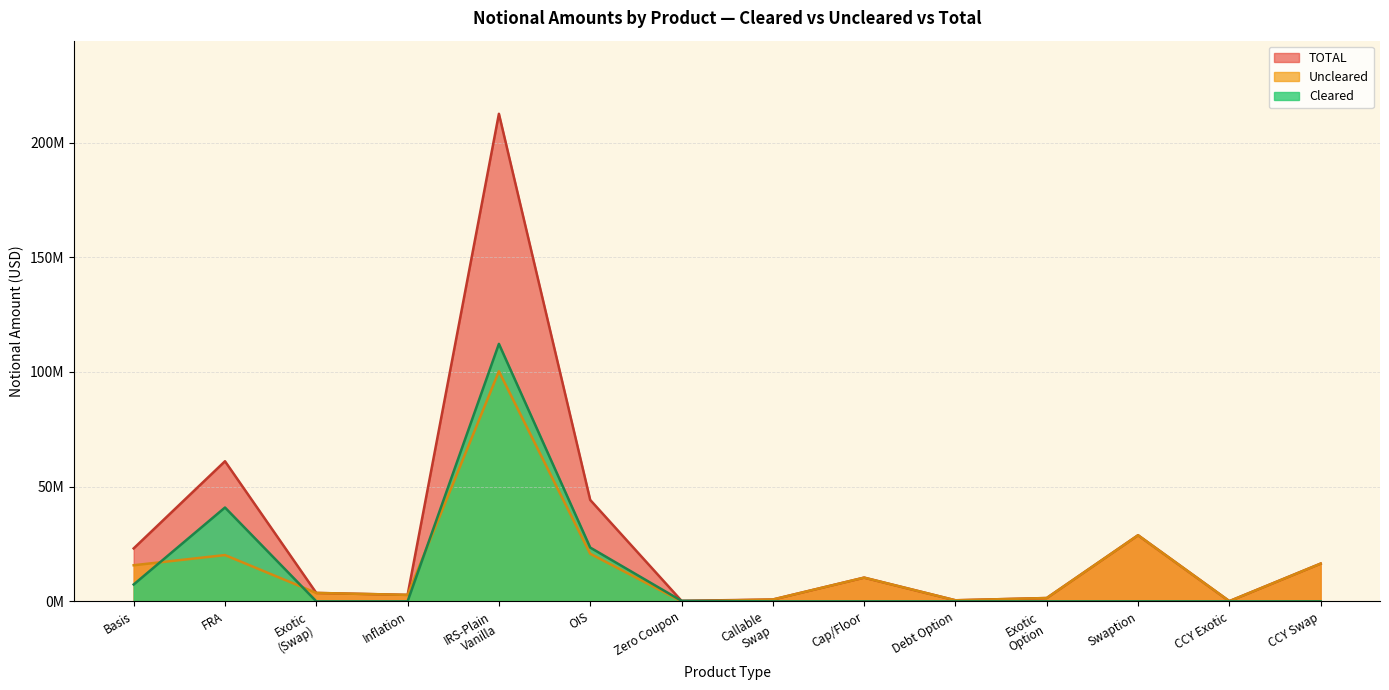

Does the chart display data point markers on the line(s)?

No